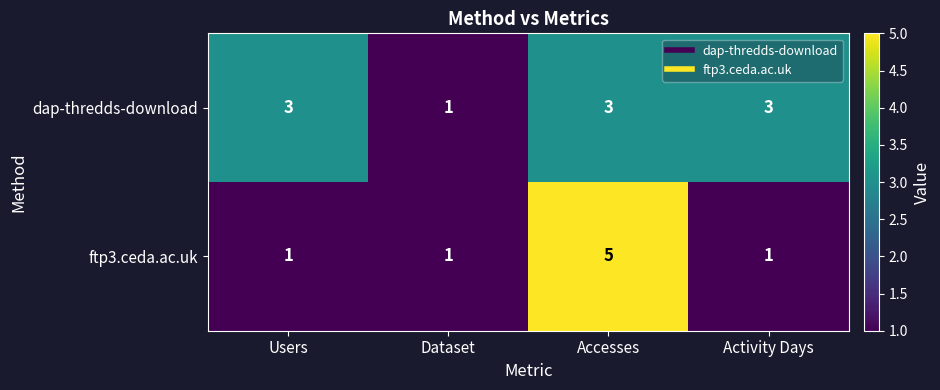

Reading right to left, transcribe all the data shown in this chart.

dap-thredds-download: Activity Days=3	Accesses=3	Dataset=1	Users=3
ftp3.ceda.ac.uk: Activity Days=1	Accesses=5	Dataset=1	Users=1